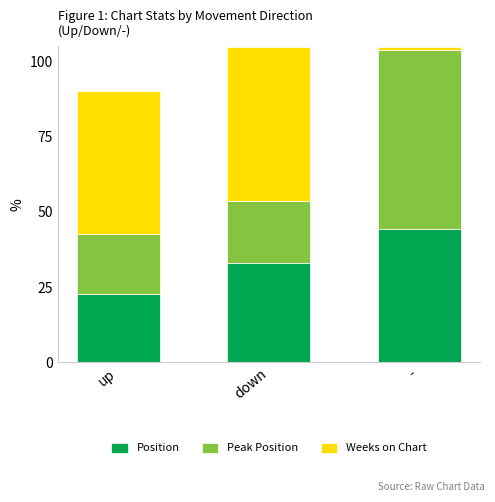

What is the difference between the maximum and minimum values in the Position series?

21.7